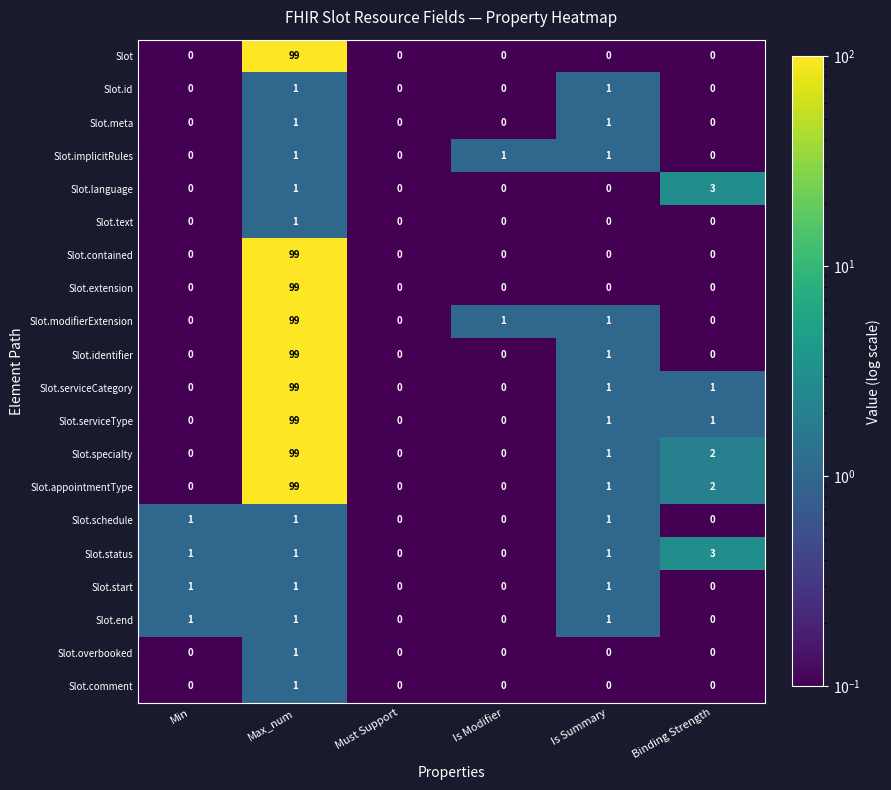

What is the total value across all series at Binding Strength?

12